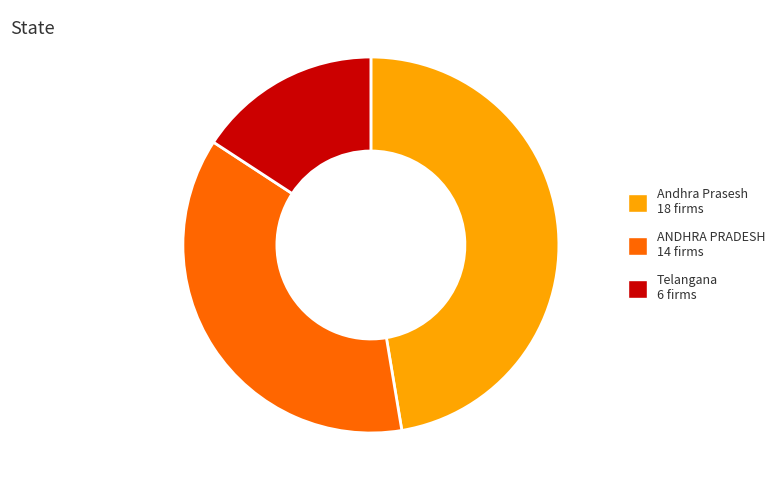

The Andhra Prasesh slice represents 47% of the pie. True or false?

True